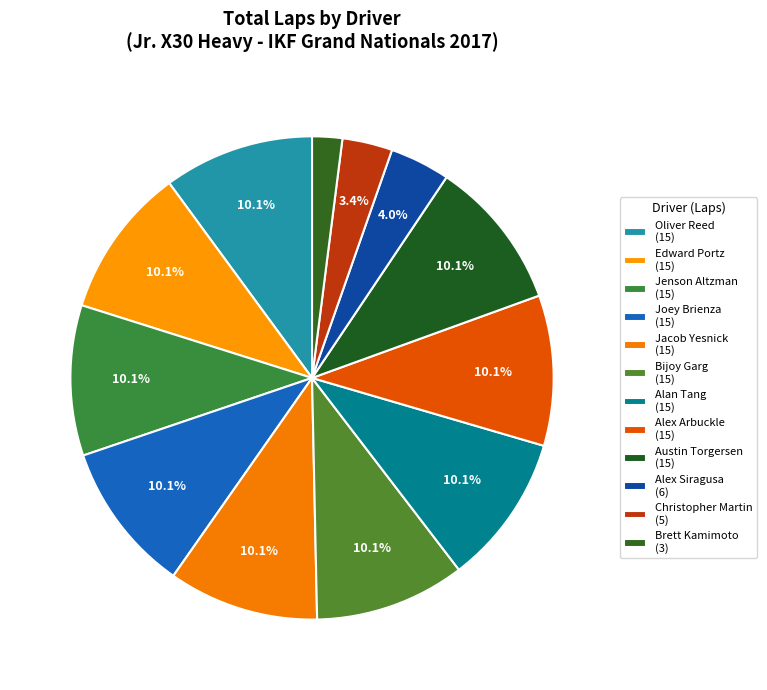

Count the number of slices in the pie.

12